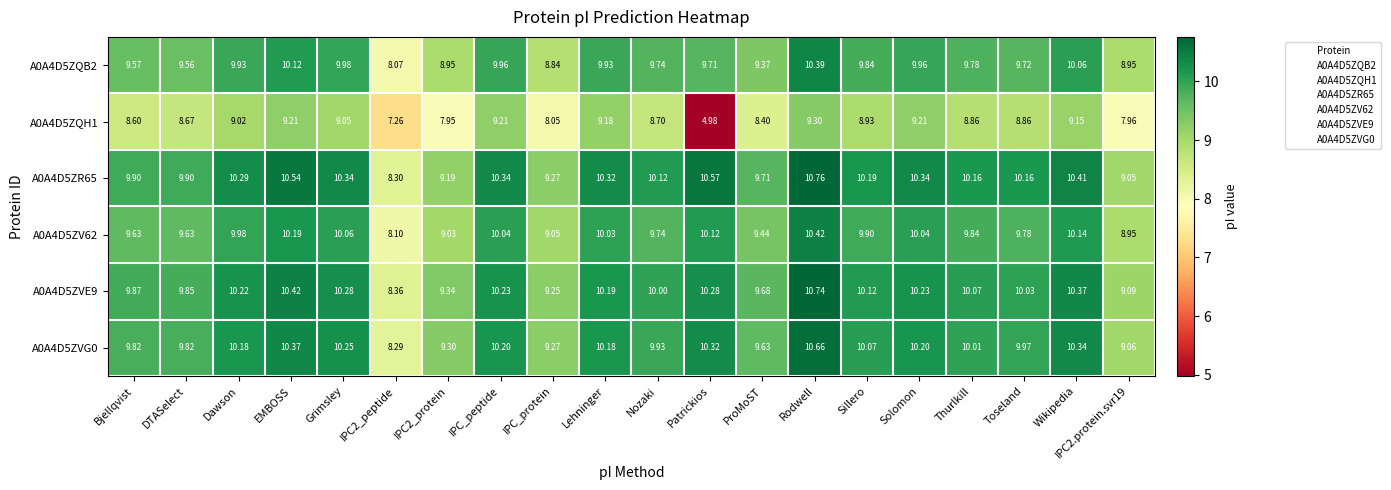

Which category has the highest value in the A0A4D5ZV62 series?

Rodwell